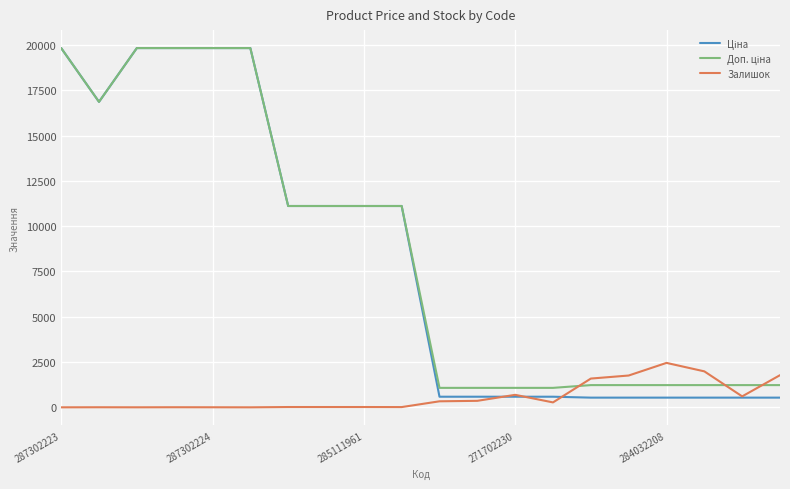

What is the greatest value displayed?

19831.1